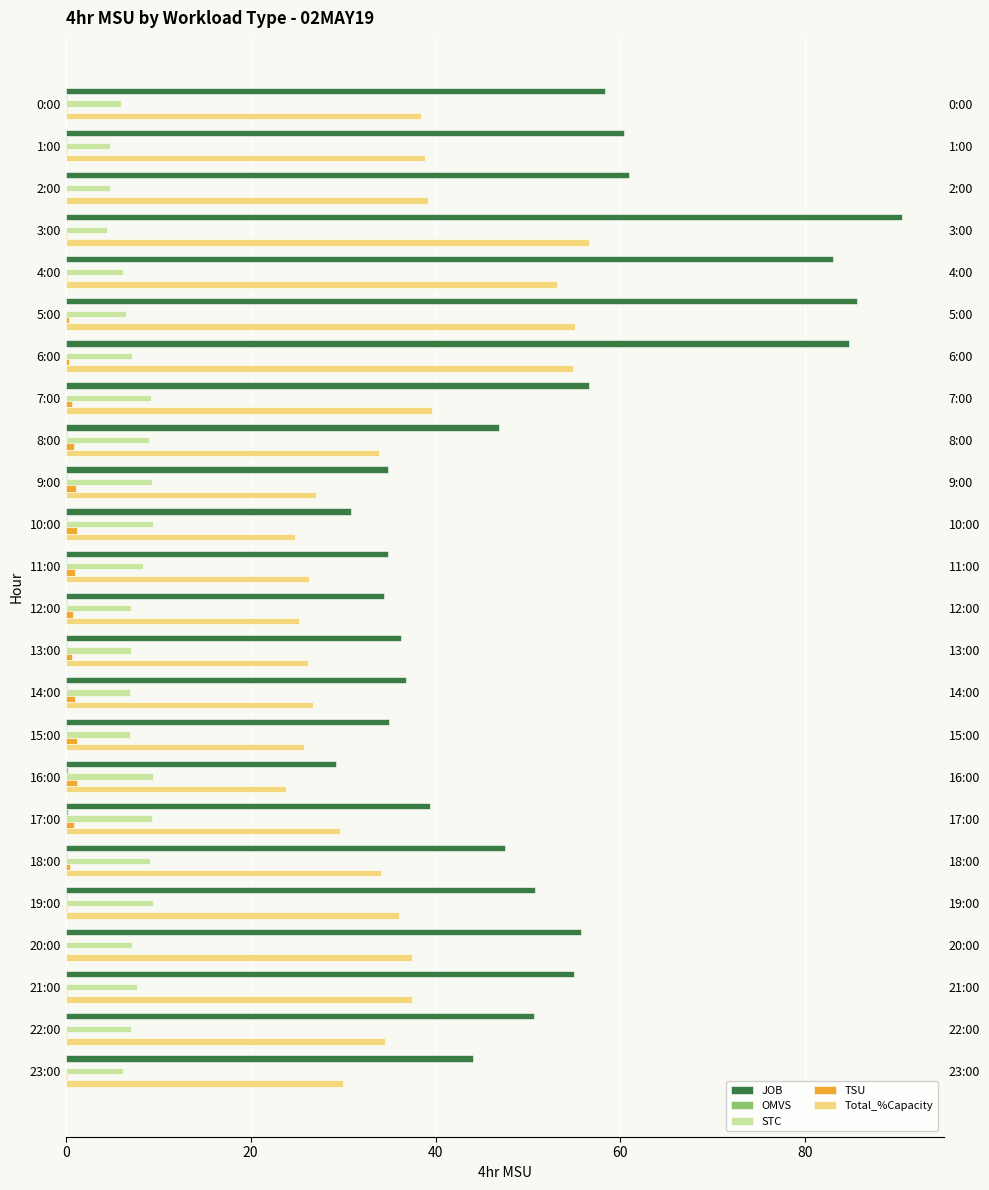

What is the value of the TSU bar at the 11th from the left?

1.2